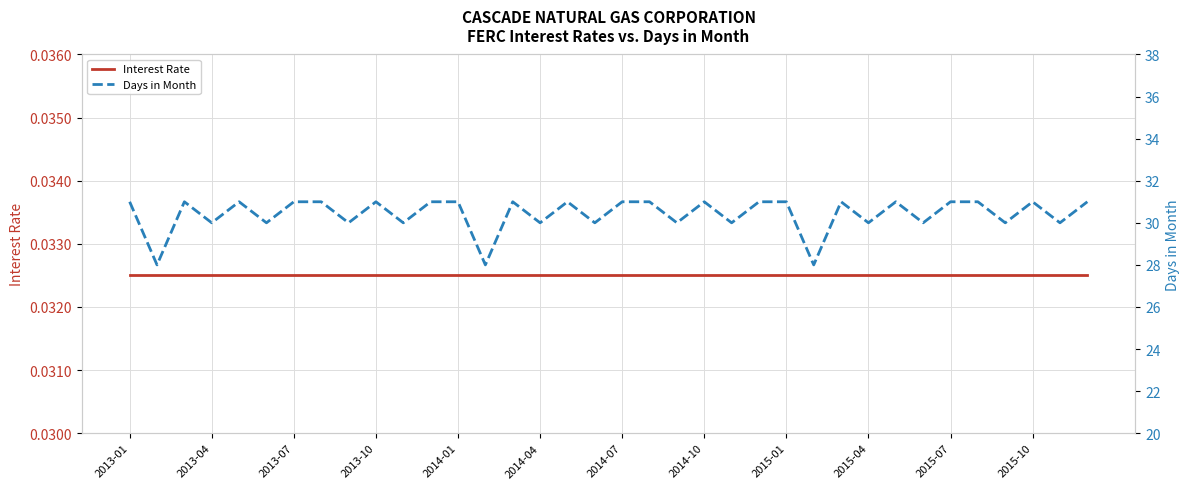

True or false: Interest Rate and Days in Month intersect in this chart.

False